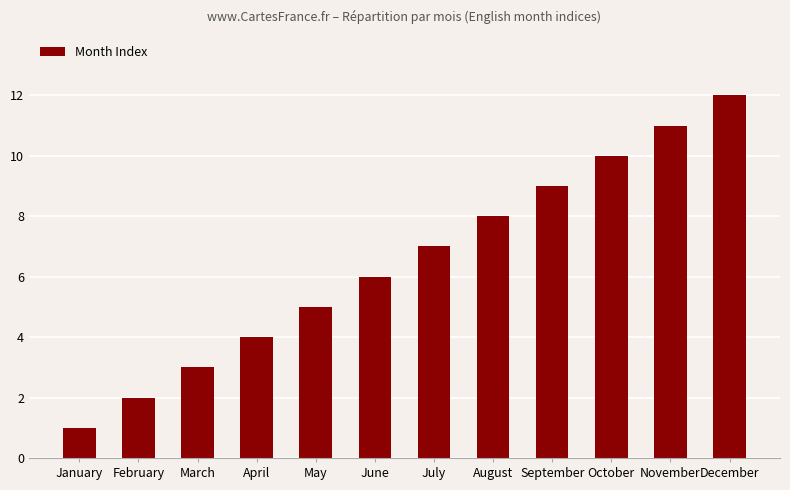

At which label is the value closest to 6?

June